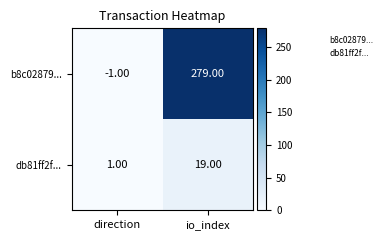

What is the average value of the b8c02879... series?

139